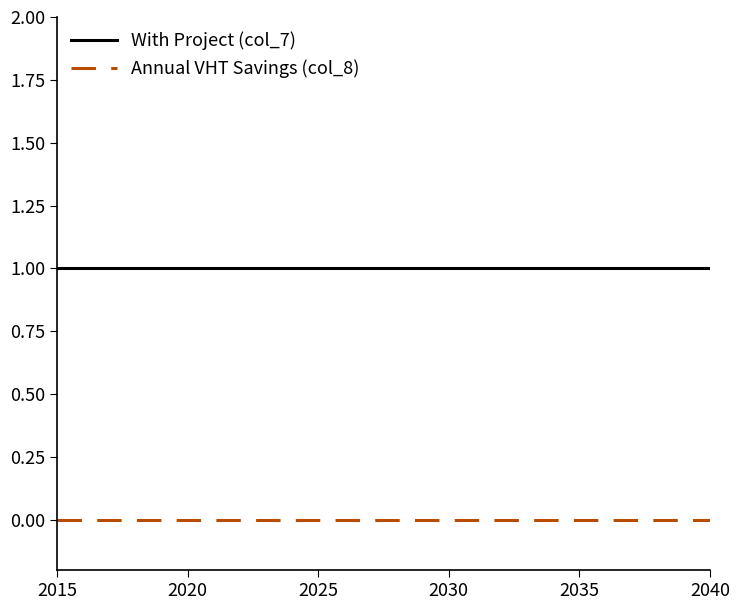

True or false: With Project (col_7) and Annual VHT Savings (col_8) intersect in this chart.

False